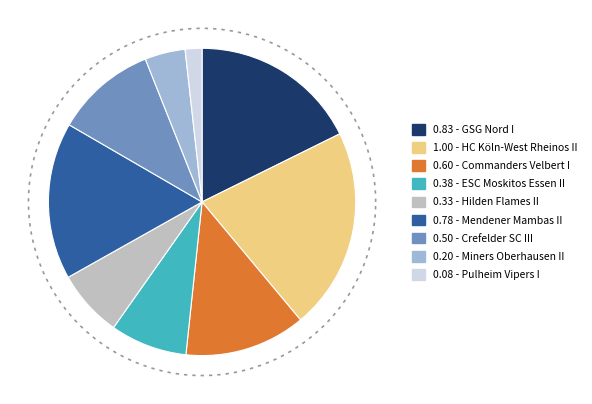

Which slice is the smallest?

Pulheim Vipers I